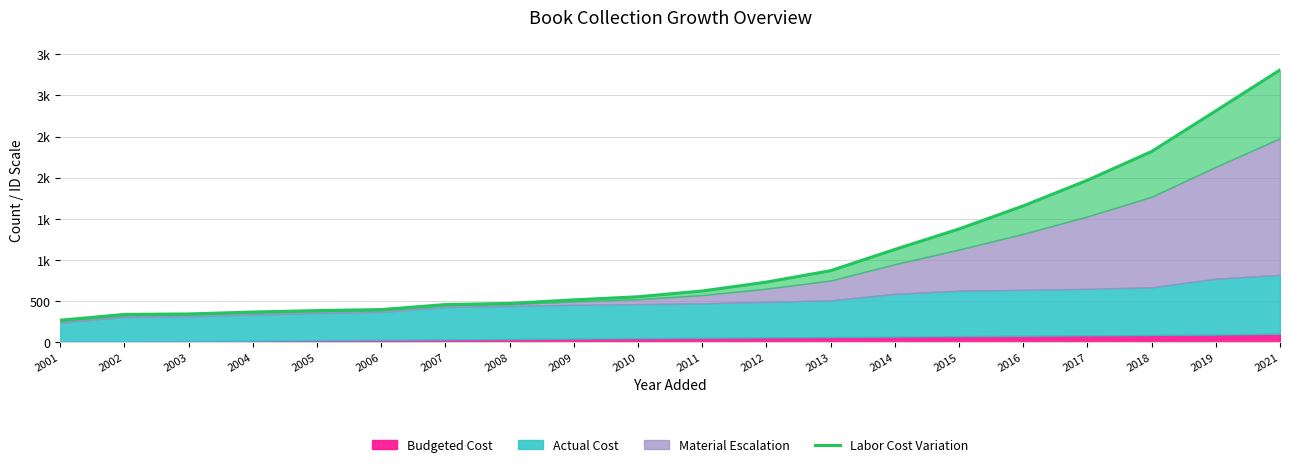

What is the value of the 11th point from the left?

624